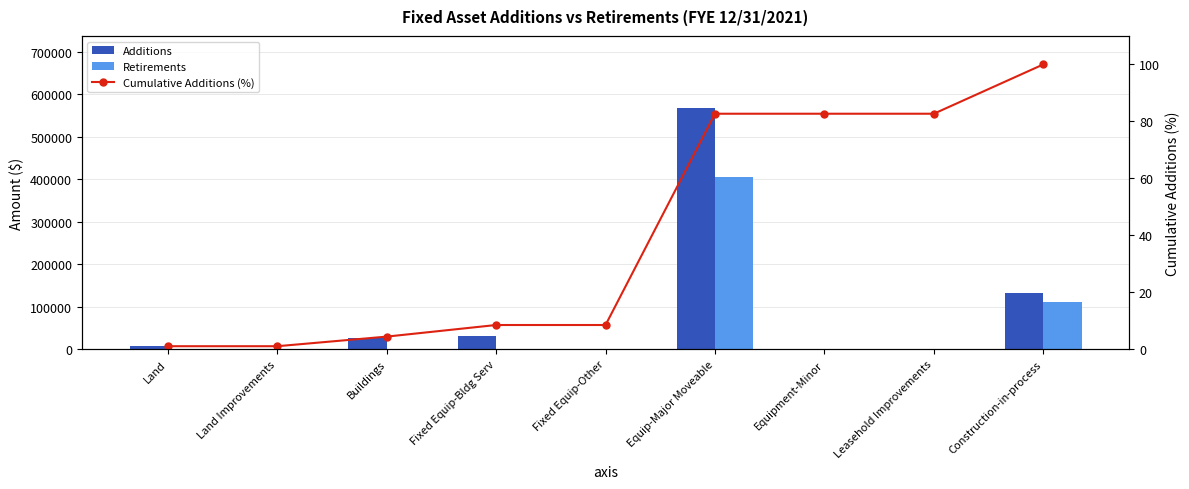

What are all the series names shown in the legend?

Additions, Retirements, Cumulative Additions (%)